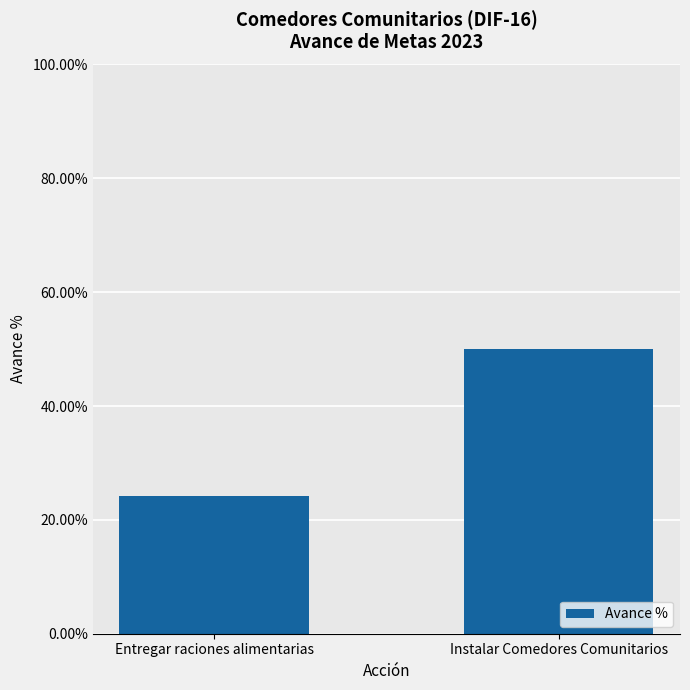

Between Instalar Comedores Comunitarios and Entregar raciones alimentarias, which is larger?

Instalar Comedores Comunitarios